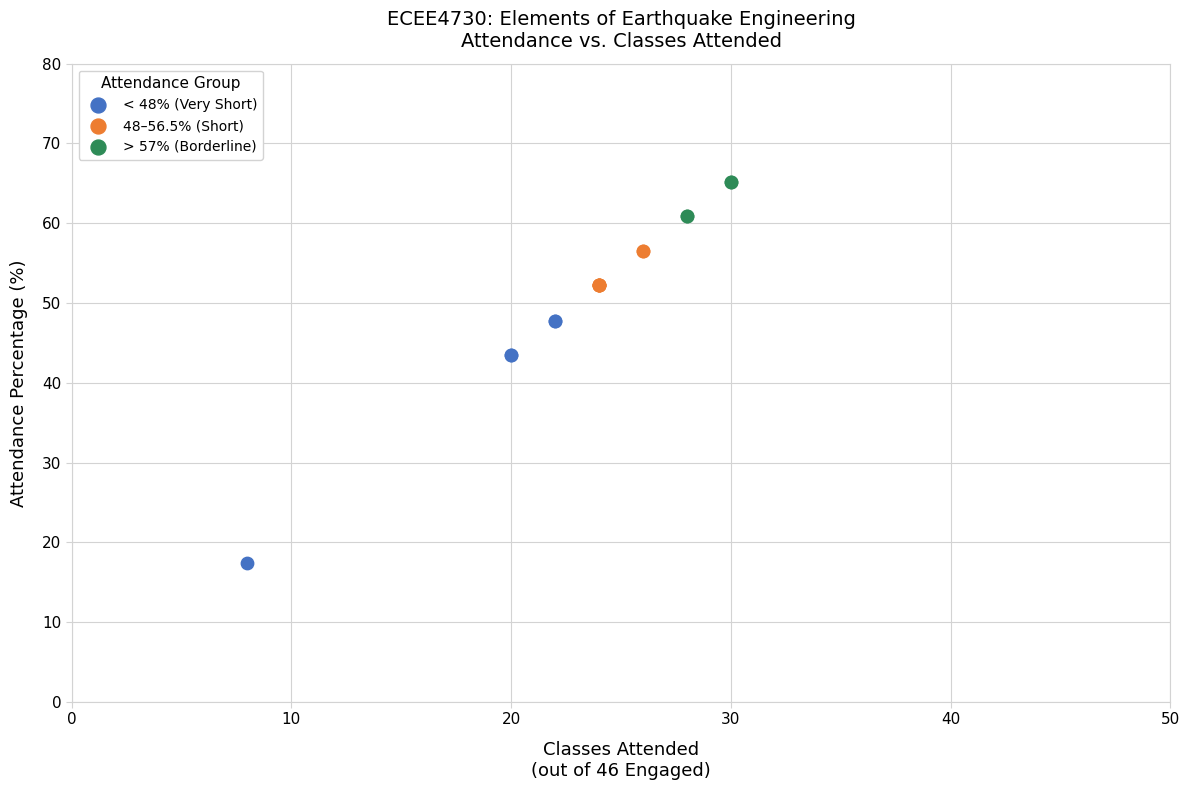

Which series reaches the minimum Y coordinate?

< 48% (Very Short)